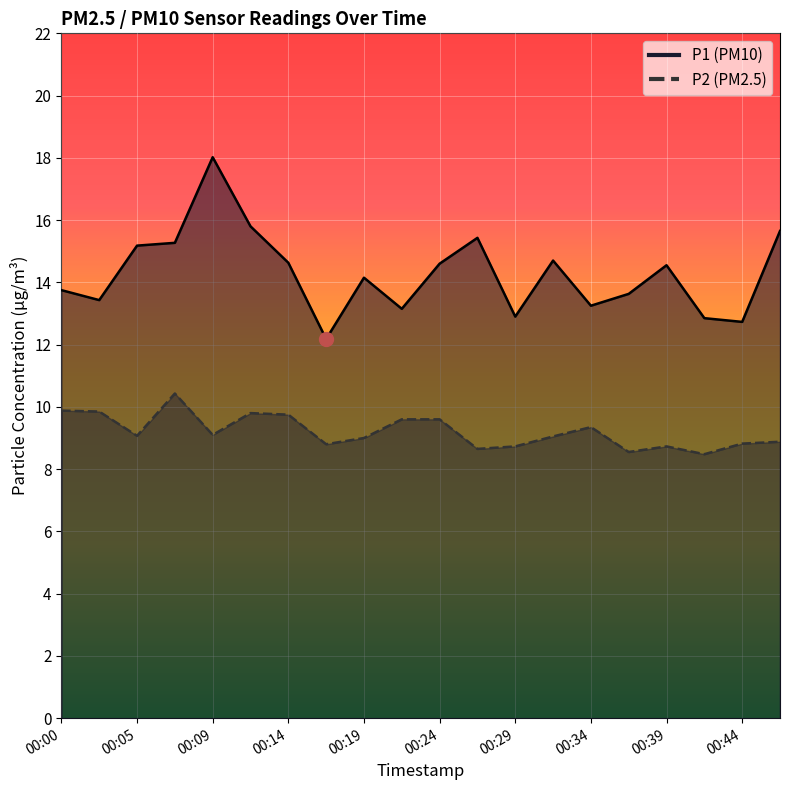

What is the difference between the highest and lowest values at 00:14?

4.9